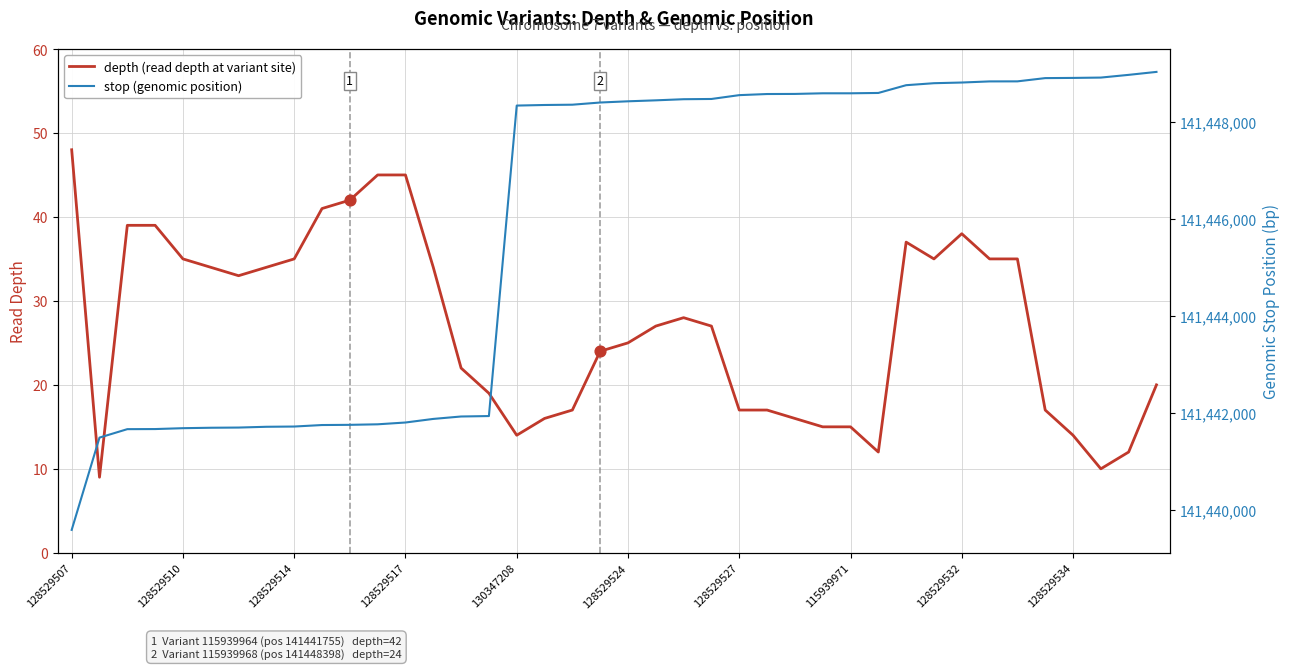

Which series has the largest Y range (max minus min)?

stop (genomic position)